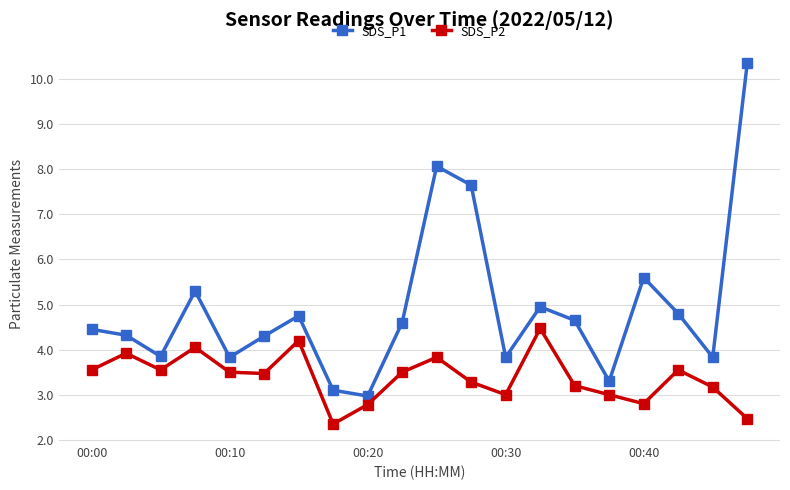

True or false: SDS_P1 and SDS_P2 intersect in this chart.

False